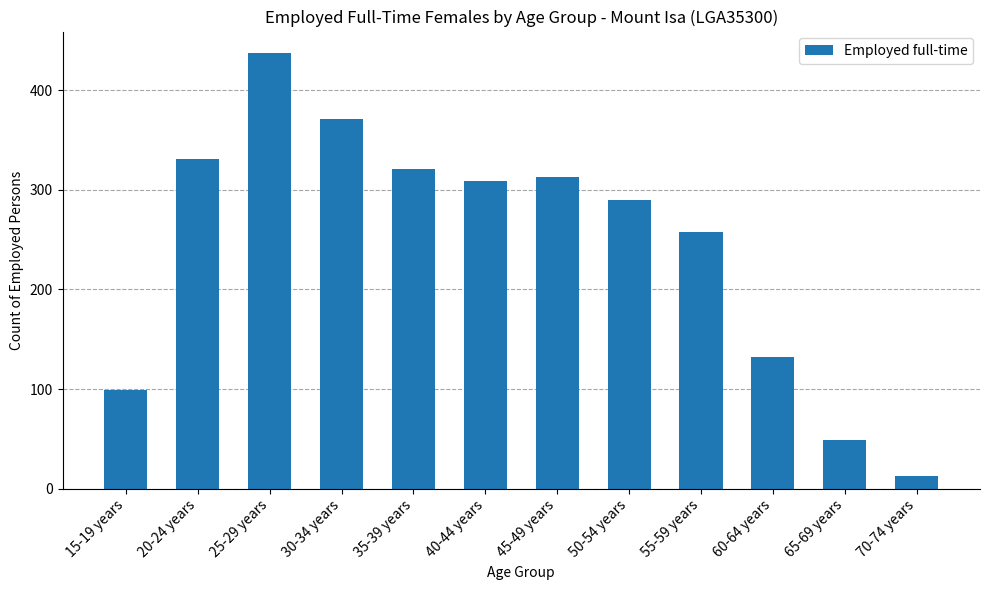

Read the value at 45-49 years, to the nearest 5.

315